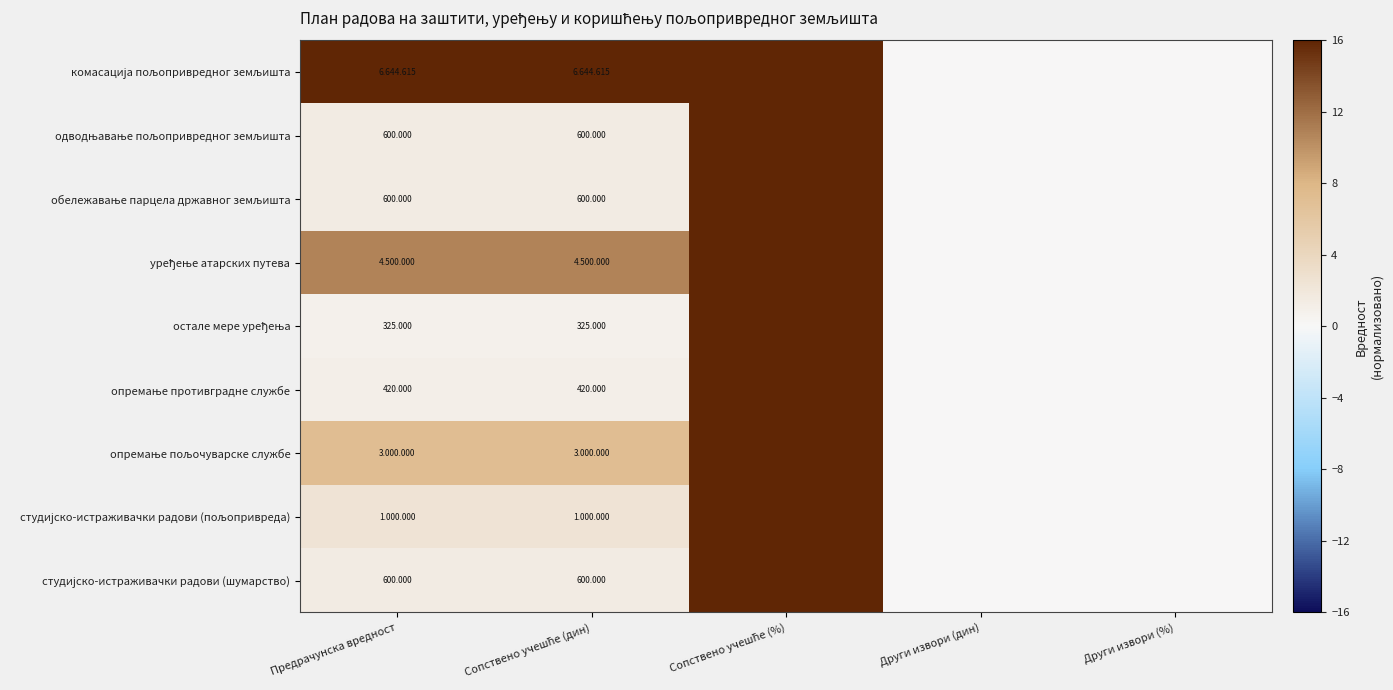

How many data points in уређење атарских путева are less than 10?

2